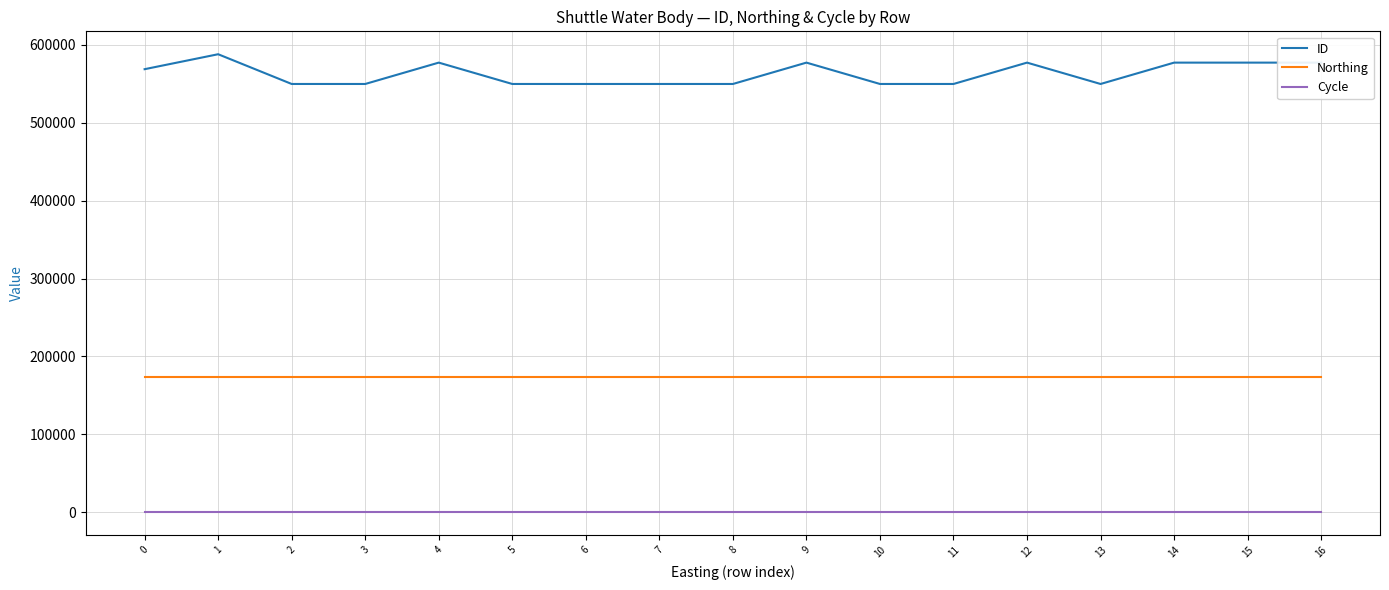

What is the greatest value displayed?

588038